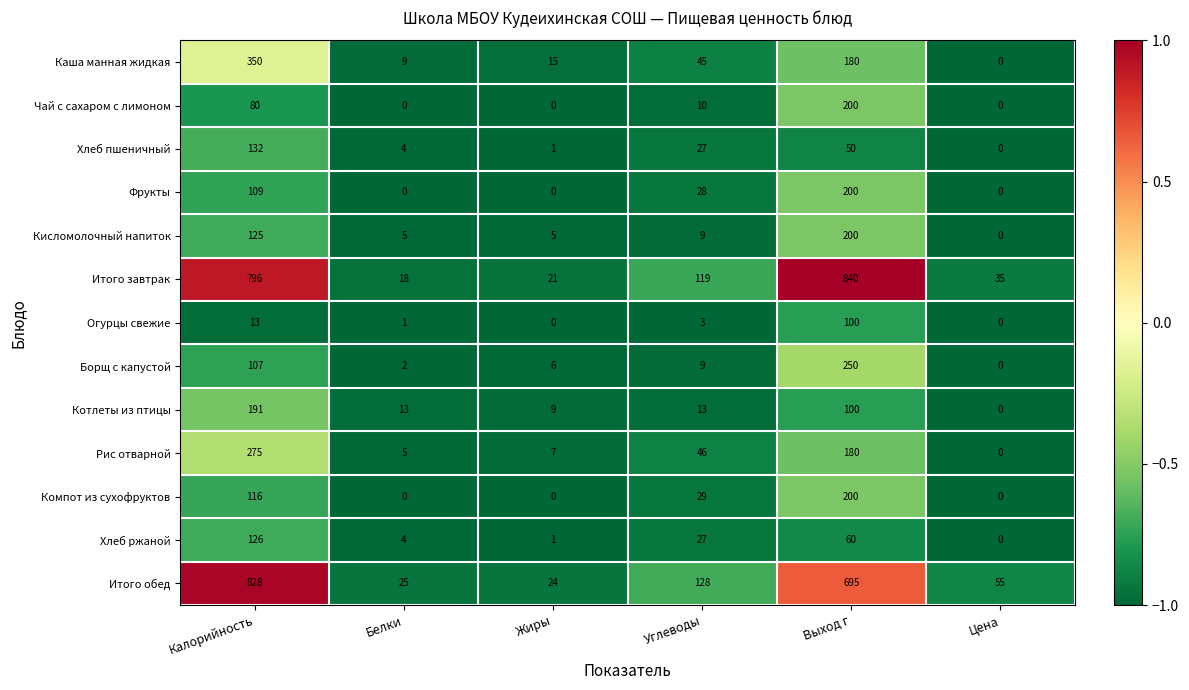

What is the difference between the highest and lowest values at Выход г?

790